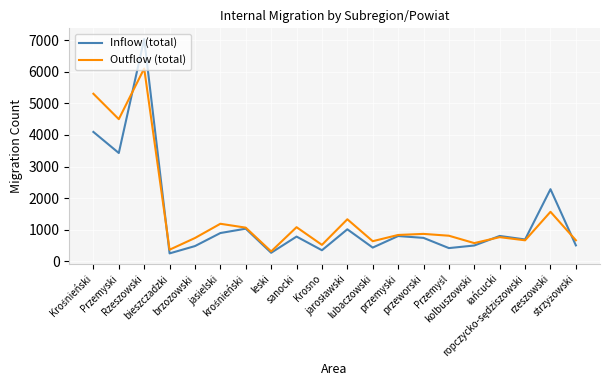

What is the lowest value of the Outflow (total) series?

318